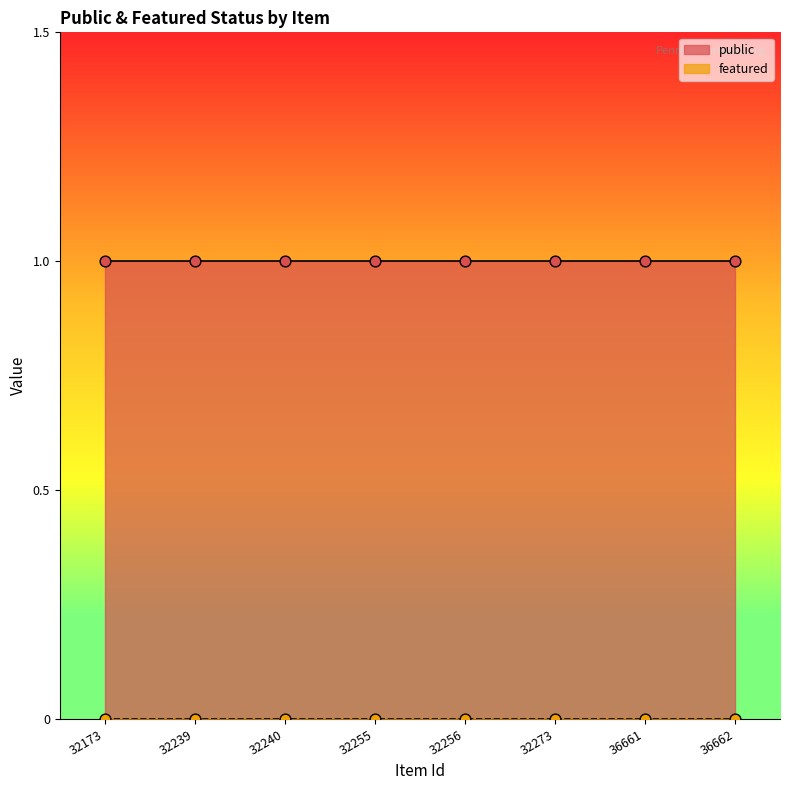

At which category is the sum across all series the highest?

32173